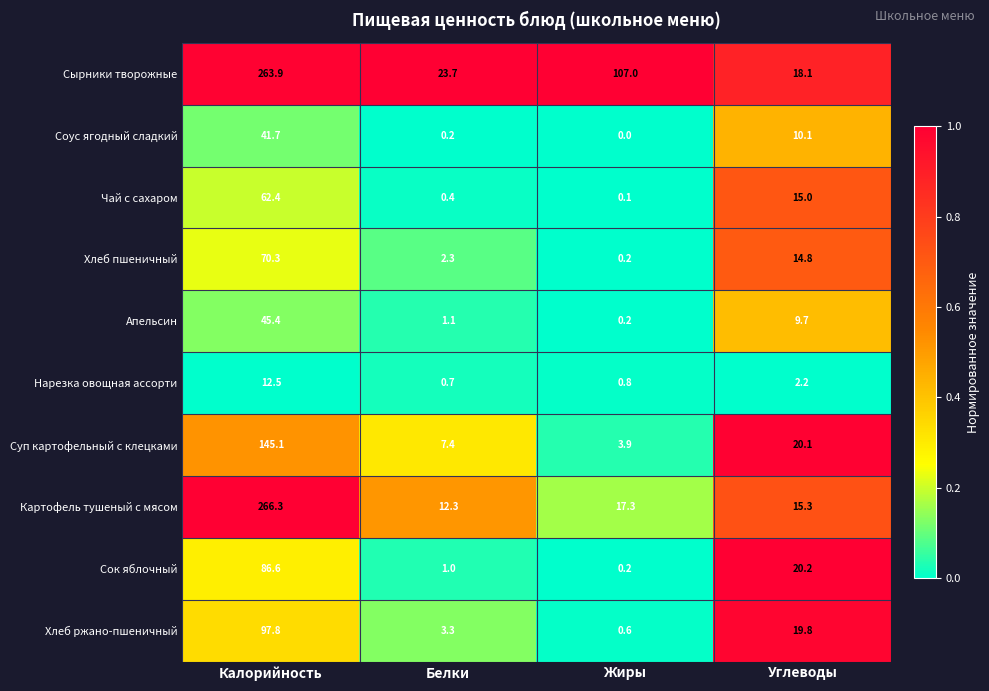

Rank the series at Углеводы from highest to lowest value.

Сок яблочный, Суп картофельный с клецками, Хлеб ржано-пшеничный, Сырники творожные, Картофель тушеный с мясом, Чай с сахаром, Хлеб пшеничный, Соус ягодный сладкий, Апельсин, Нарезка овощная ассорти